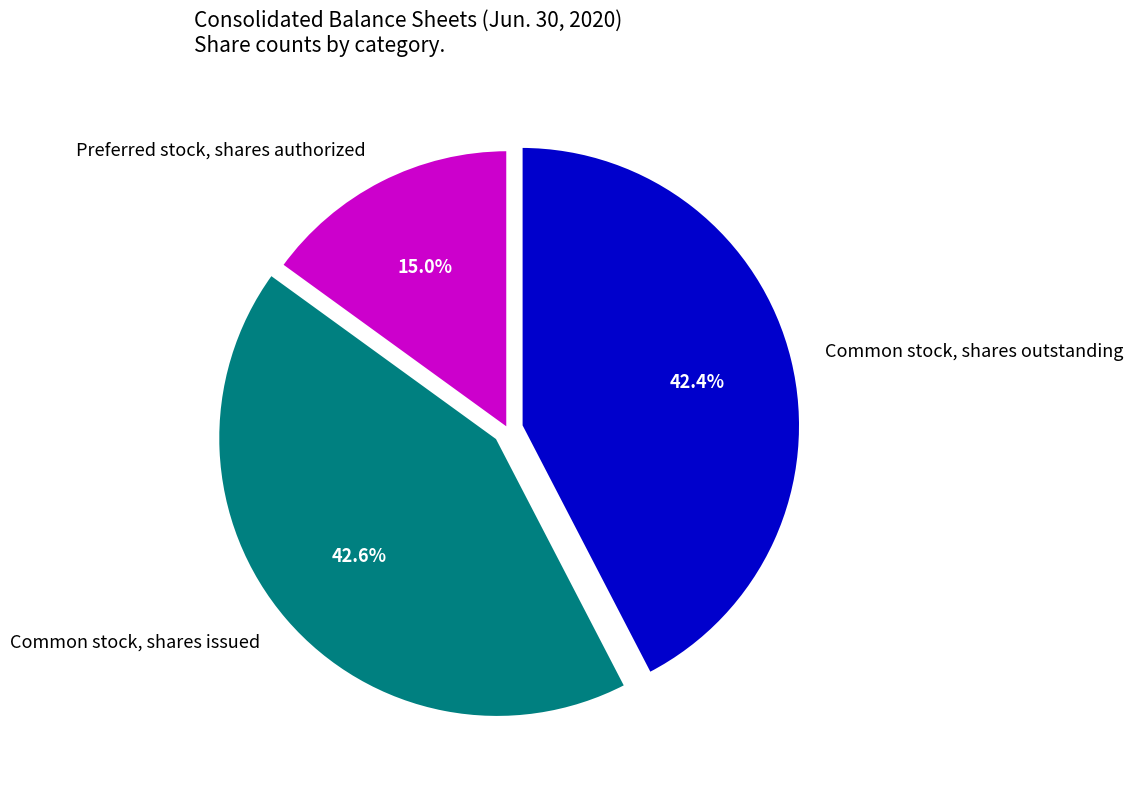

Is there a majority slice in this chart?

No